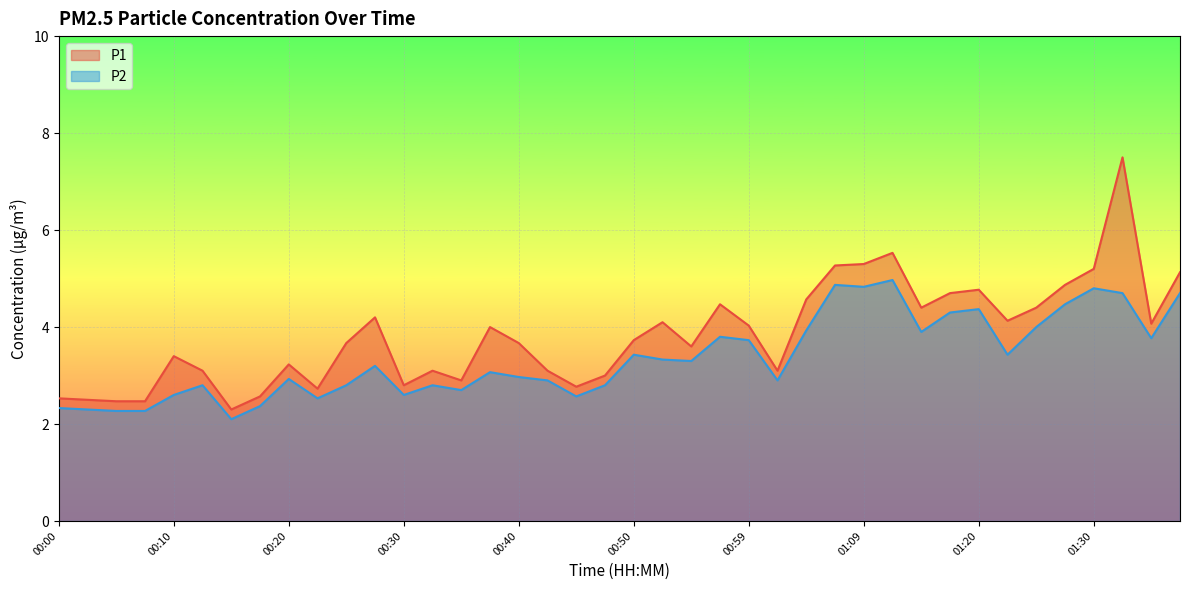

What is the average value of the P1 series?

3.8